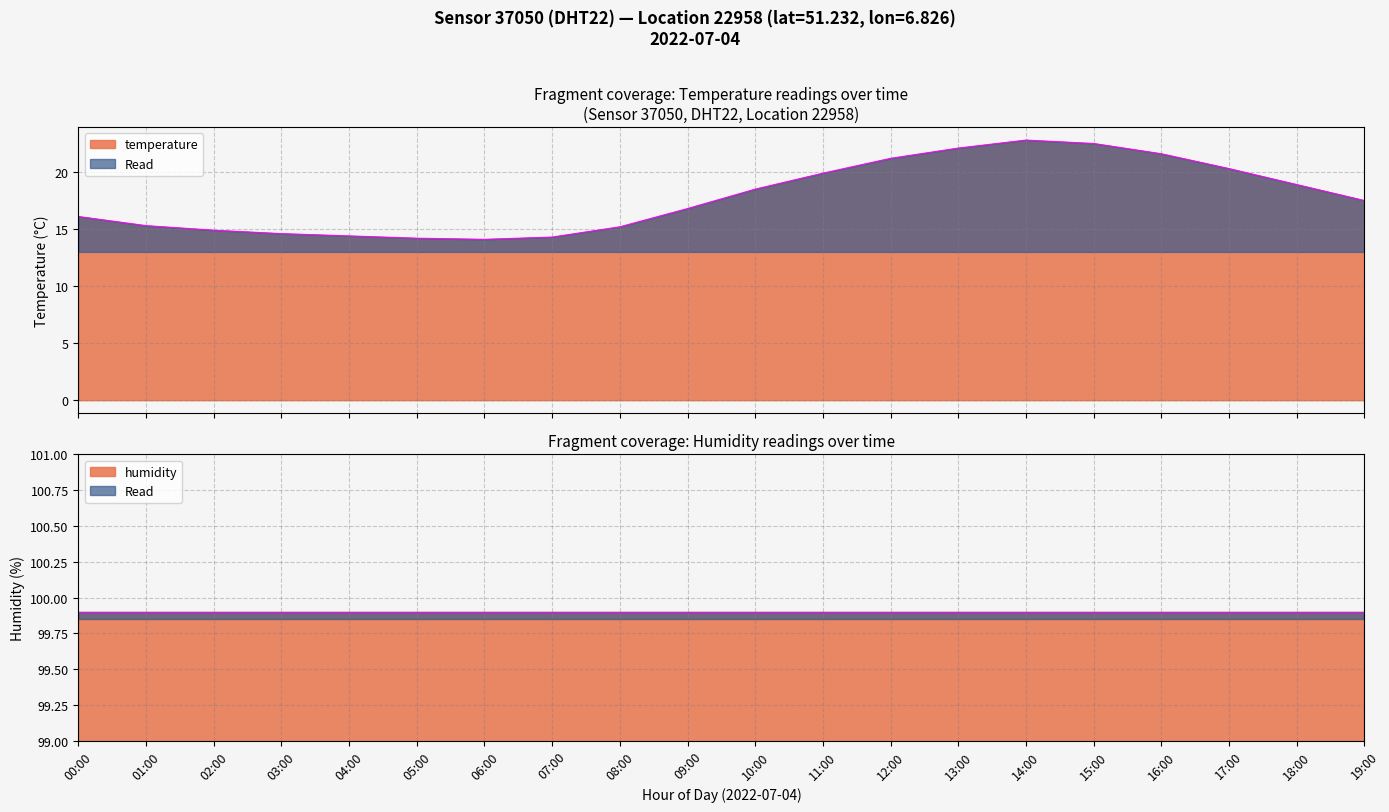

What is the difference between the values at 16:00 and 00:00?

5.5